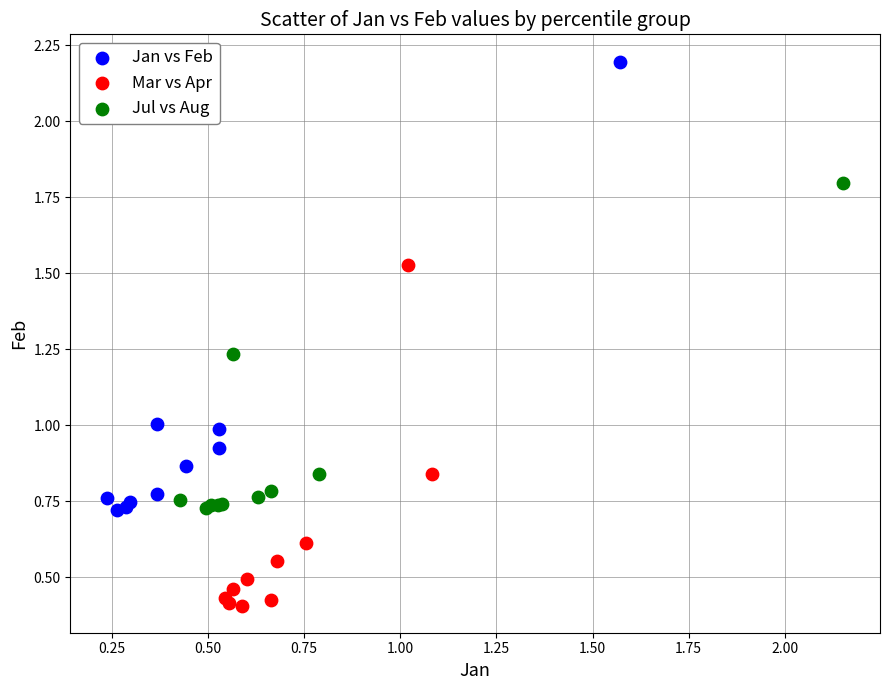

What are all the series names shown in the legend?

Jan vs Feb, Mar vs Apr, Jul vs Aug